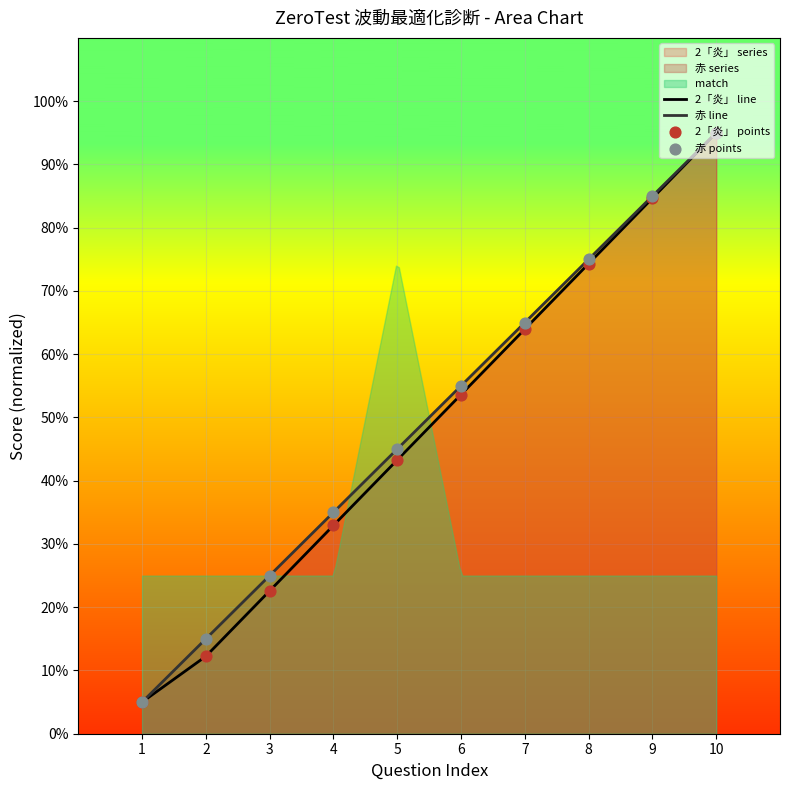

What is the total value across all series at 10?

190.0